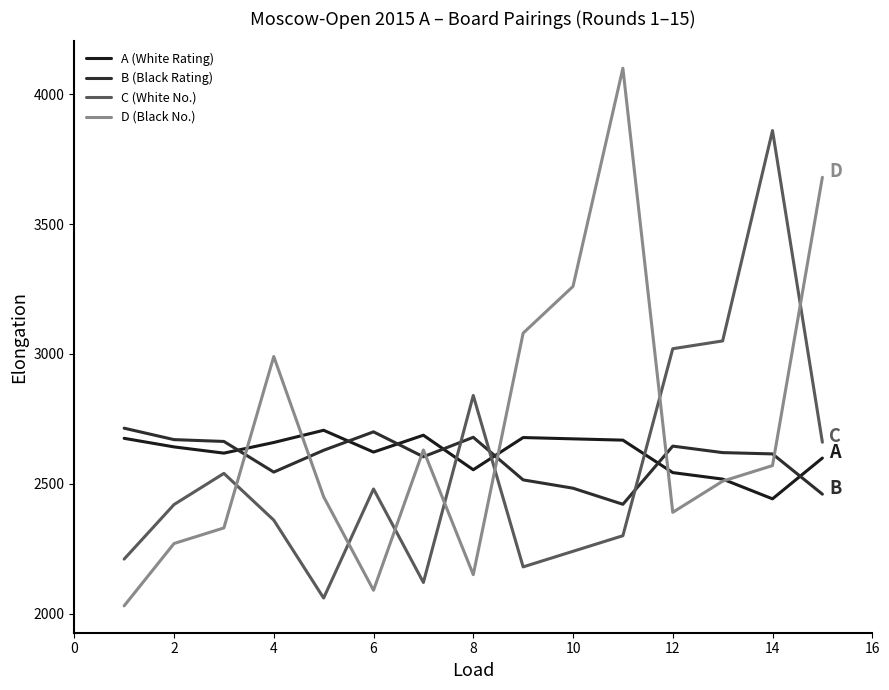

True or false: C (White No.) and A (White Rating) cross at least once.

True